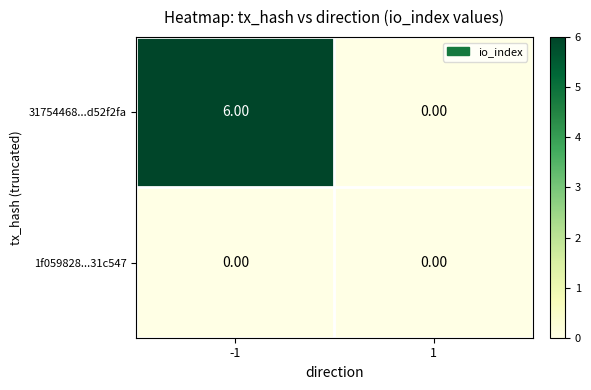

How many data points in 31754468...d52f2fa are less than 6?

1